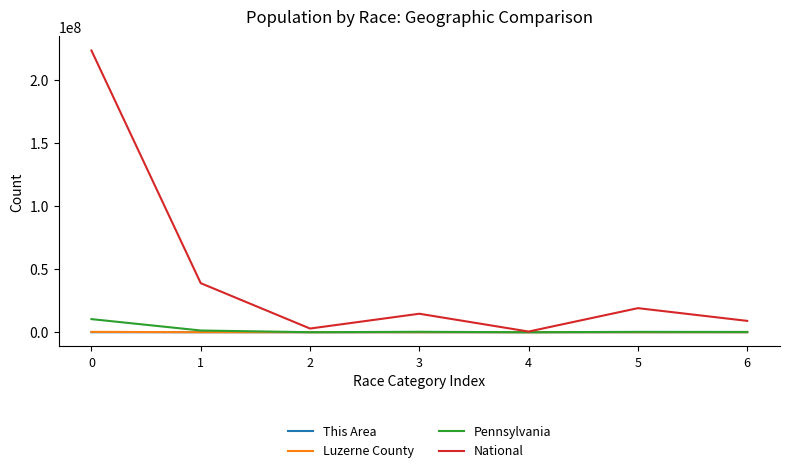

Where is National nearest to the value 112046639?

1